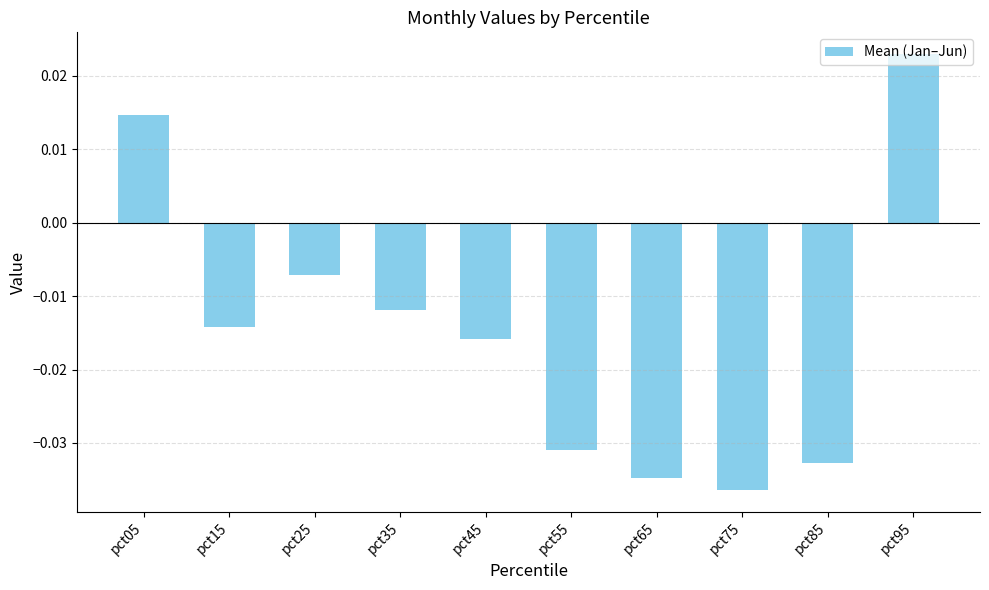

What is the sum of all values?

-0.1